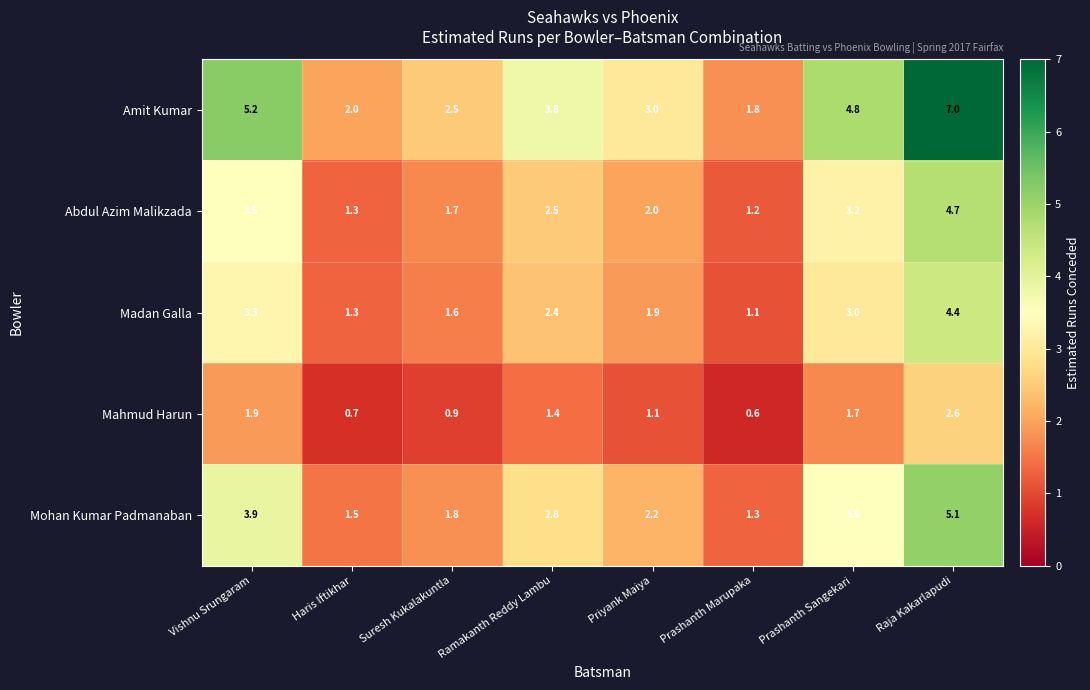

What is the difference between the highest and lowest values at Vishnu Srungaram?

3.3